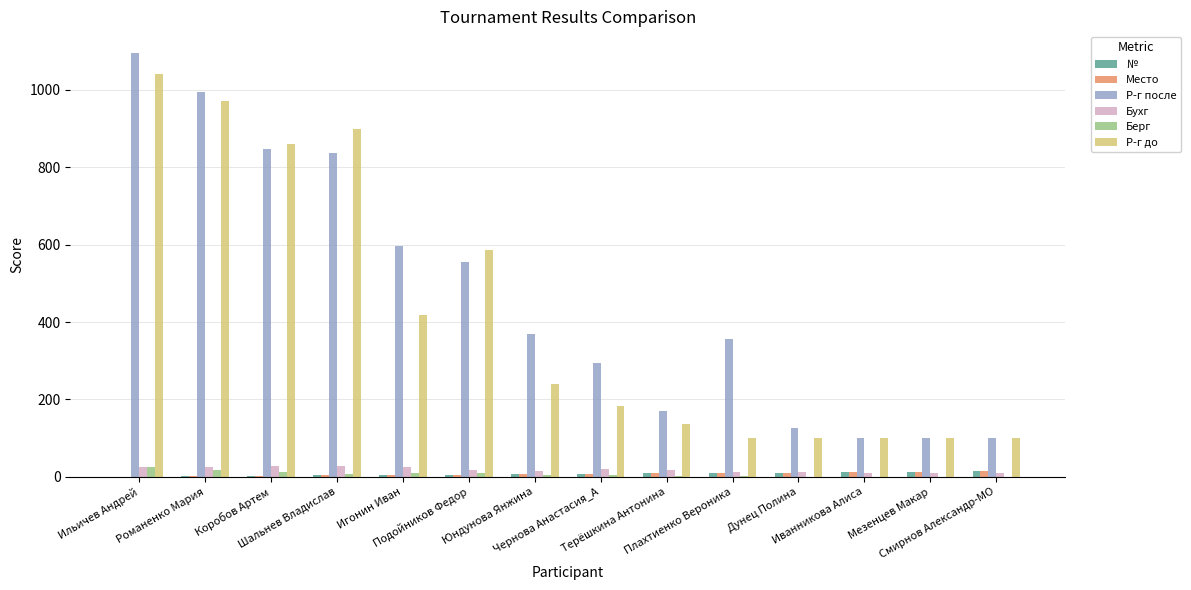

How many categories are shown in the chart?

14